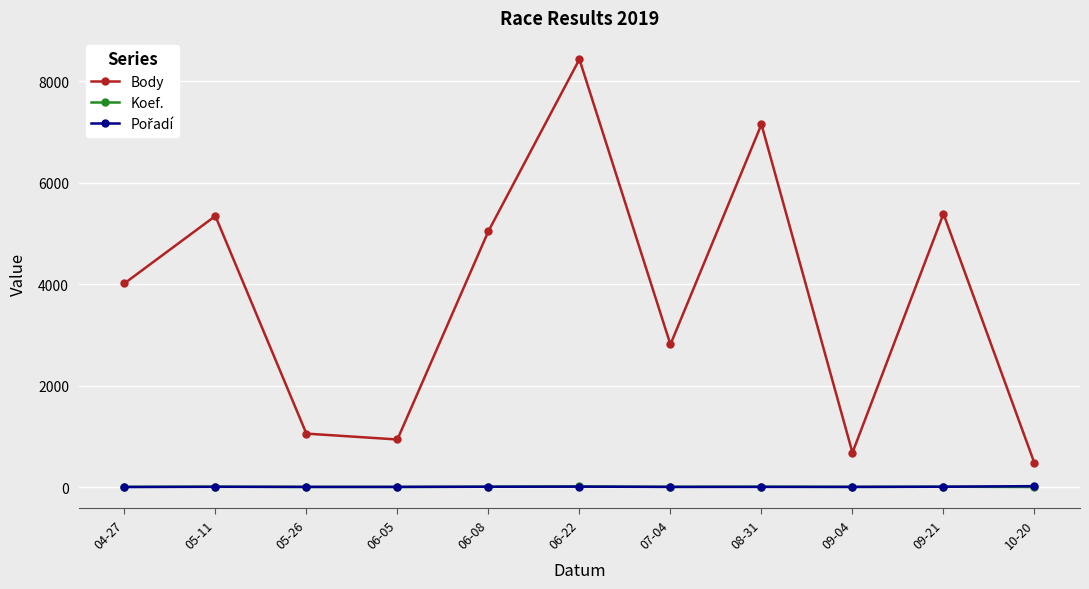

What is the value of the Body point at the 9th from the left?

678